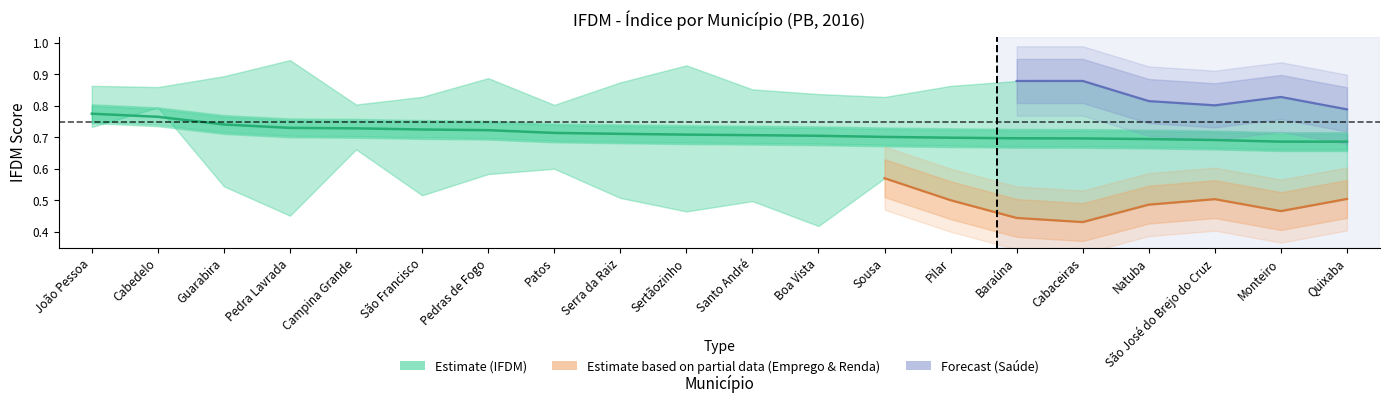

What is the approximate value at Cabaceiras?

0.7